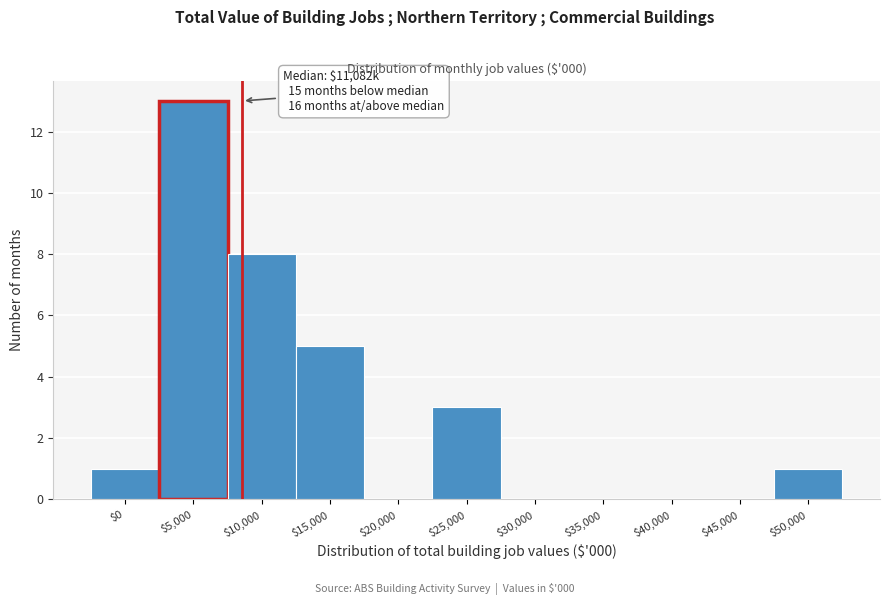

What is the sum of all values?

31